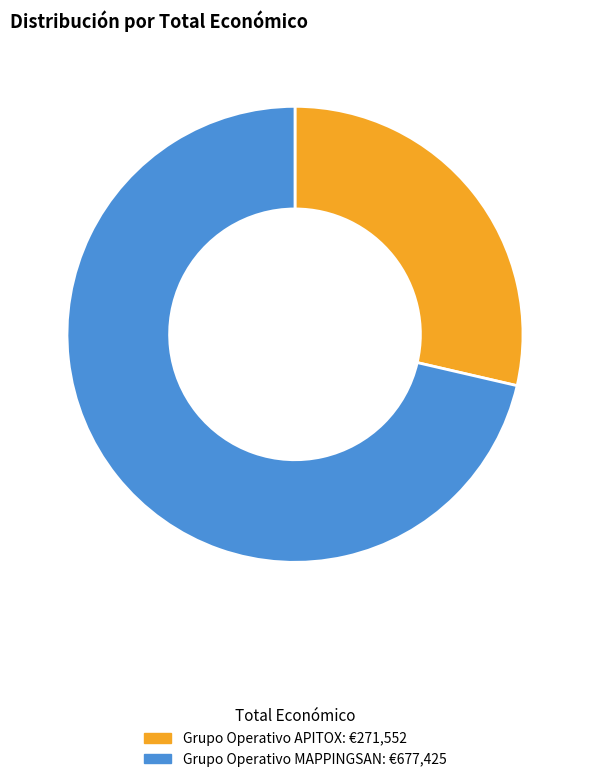

What is the largest slice in the pie chart?

Grupo Operativo MAPPINGSAN